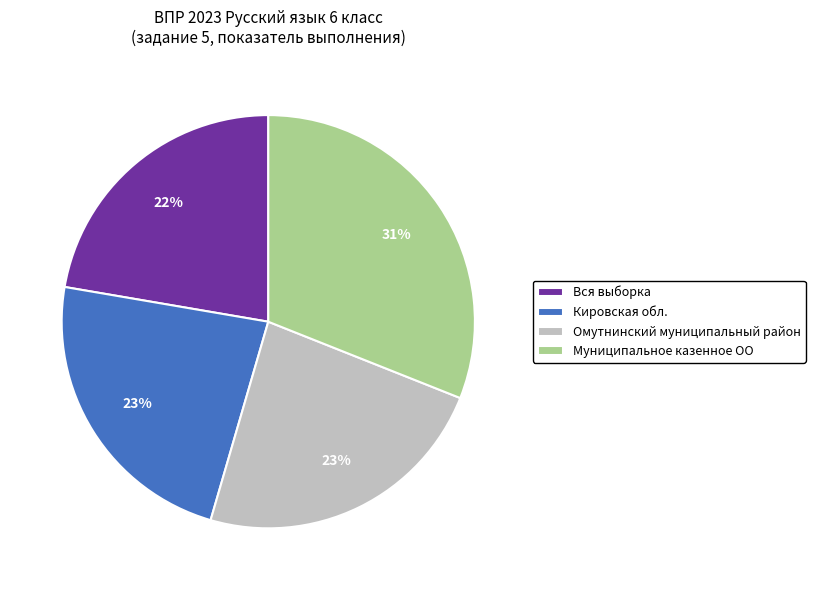

Which slice is the smallest?

Вся выборка